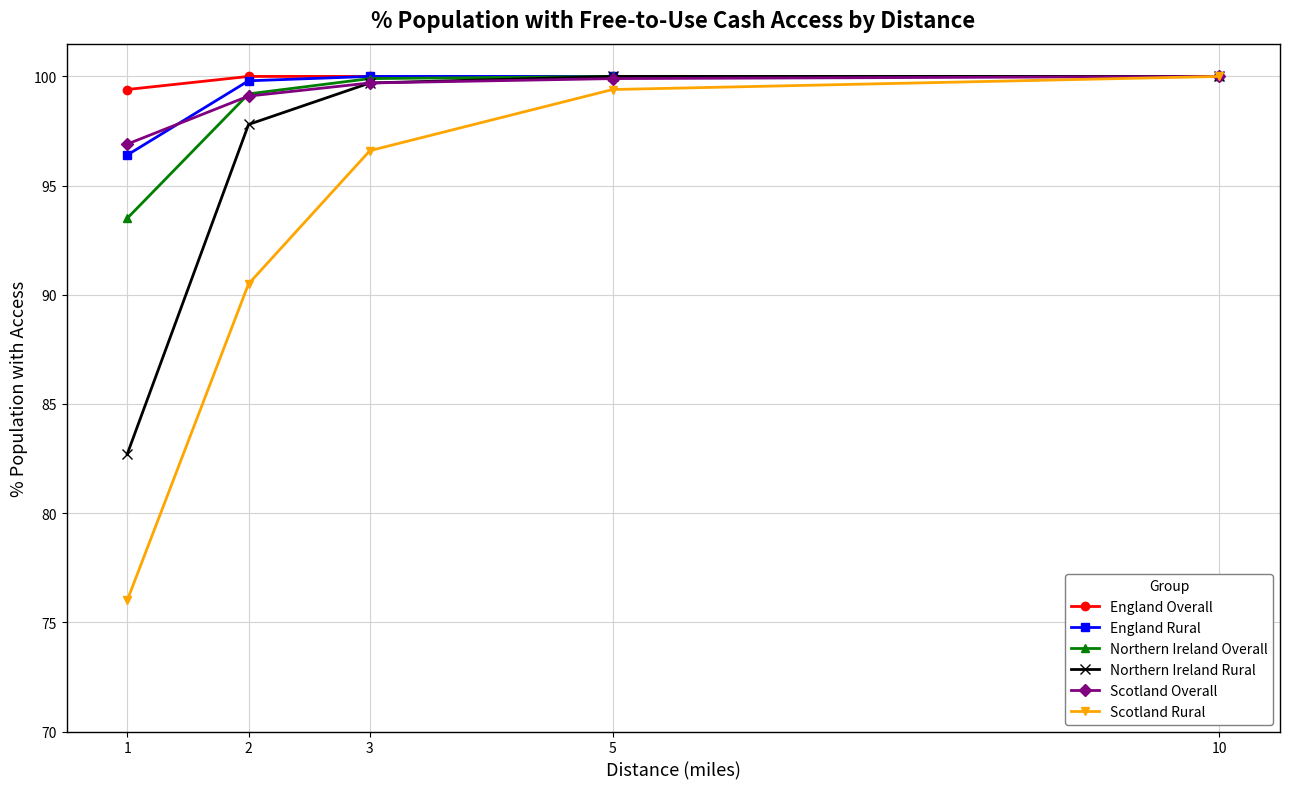

Read the Scotland Rural value at 1.

76.0